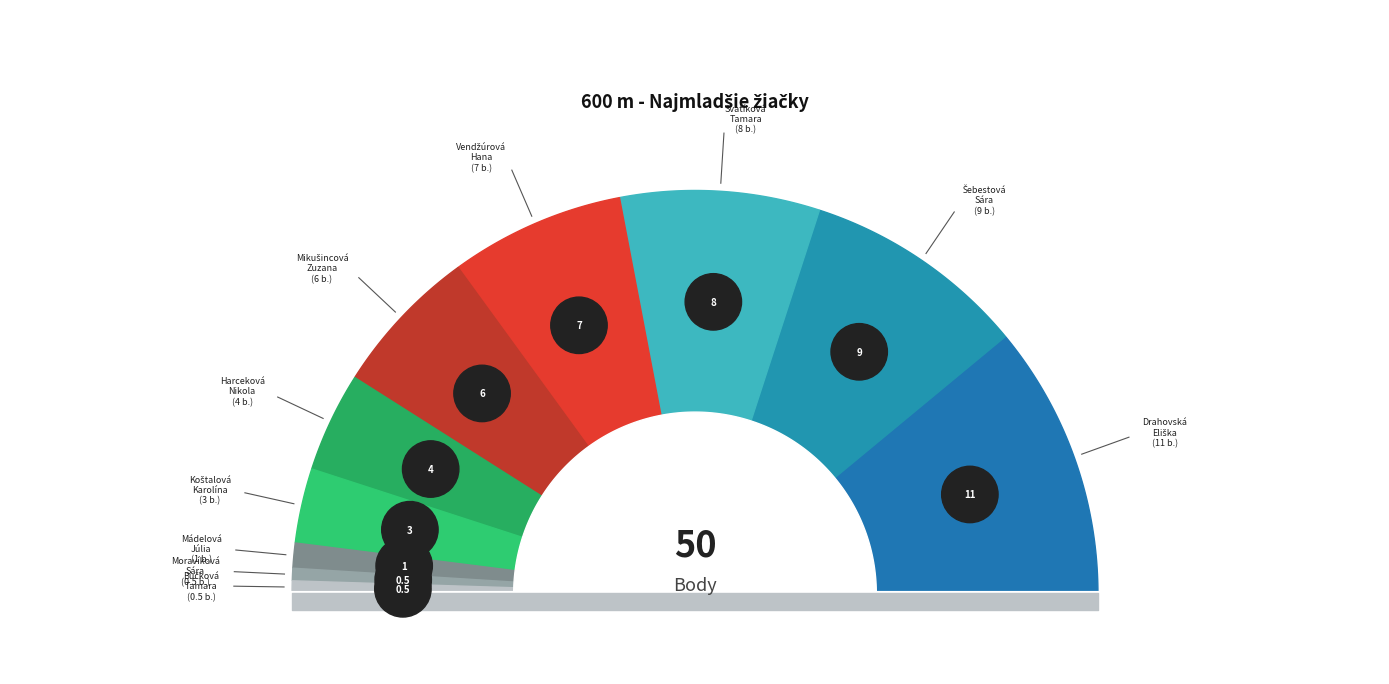

Rank the categories by value from highest to lowest.

Drahovská Eliška, Šebestová Sára, Svatíková Tamara, Vendžúrová Hana, Mikušincová Zuzana, Harceková Nikola, Koštalová Karolína, Mádelová Júlia, Moravíková Sára, Bučková Tamara